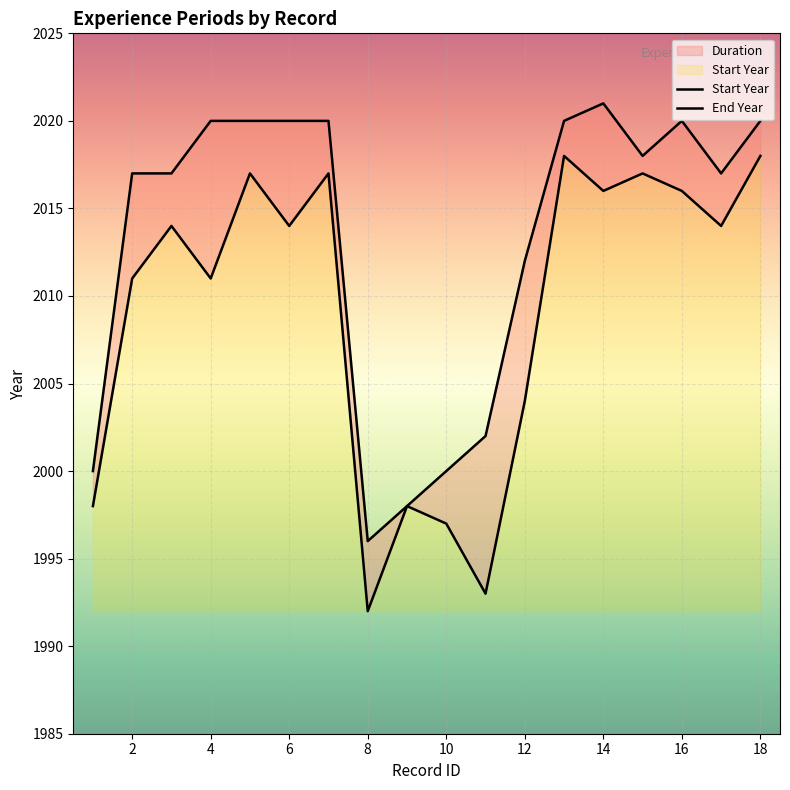

What is the sum of the End Year values at 16 and 2?

4037